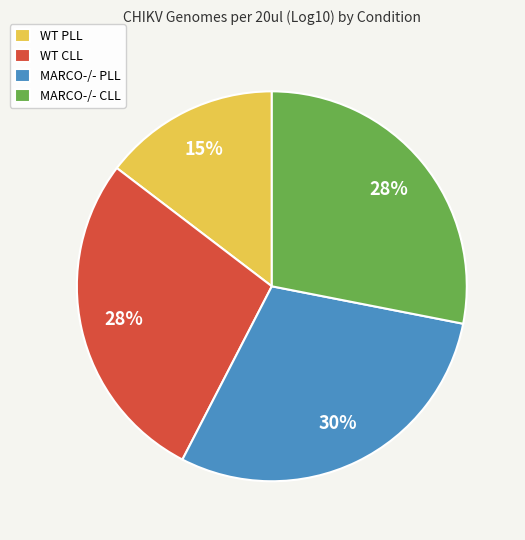

Which category has the biggest portion of the pie?

MARCO-/- PLL